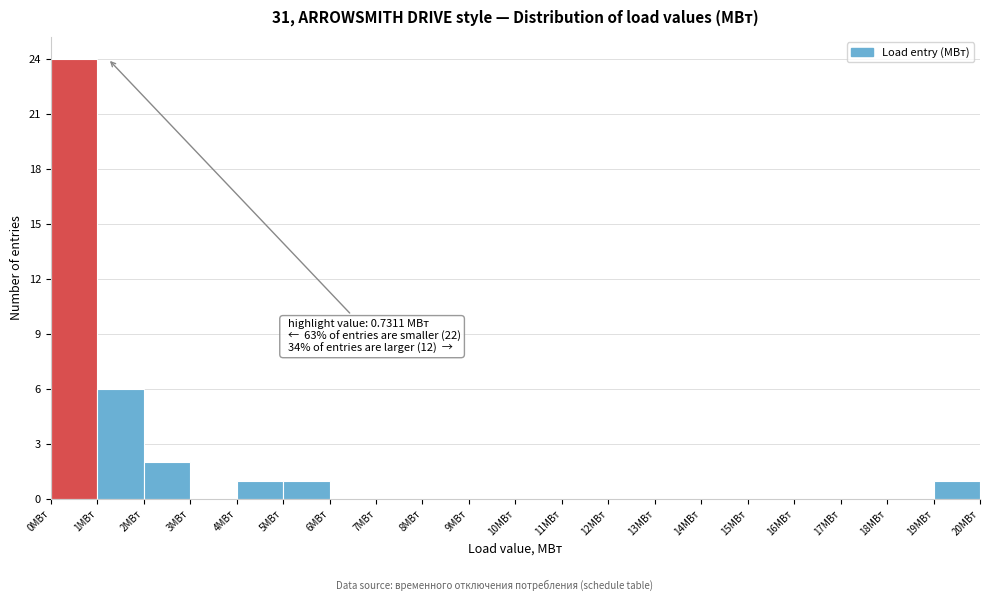

Which range on the x-axis has the tallest bar?

0 to 1